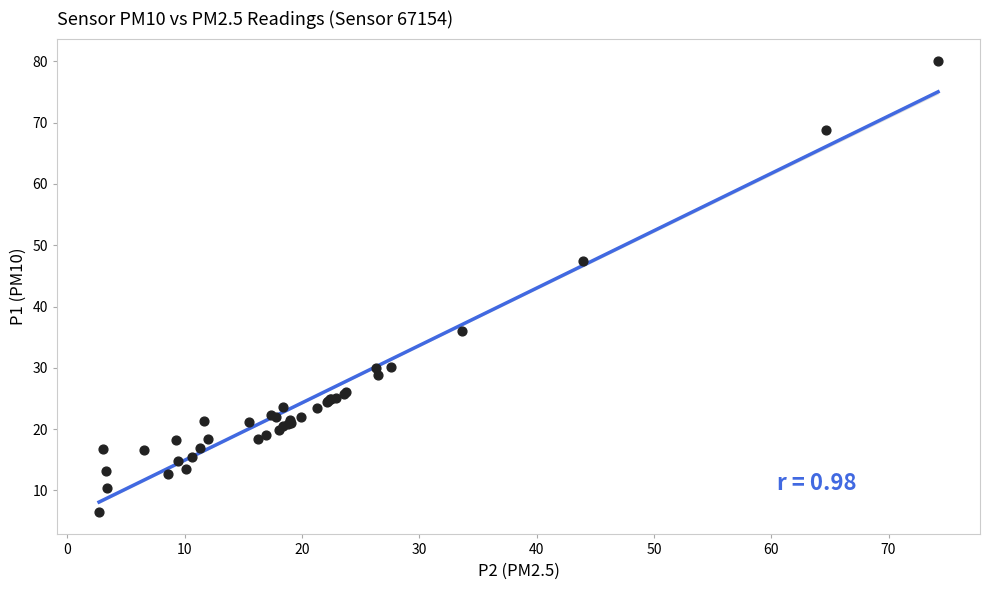

What Y value in the scatter plot is closest to 43?

47.4